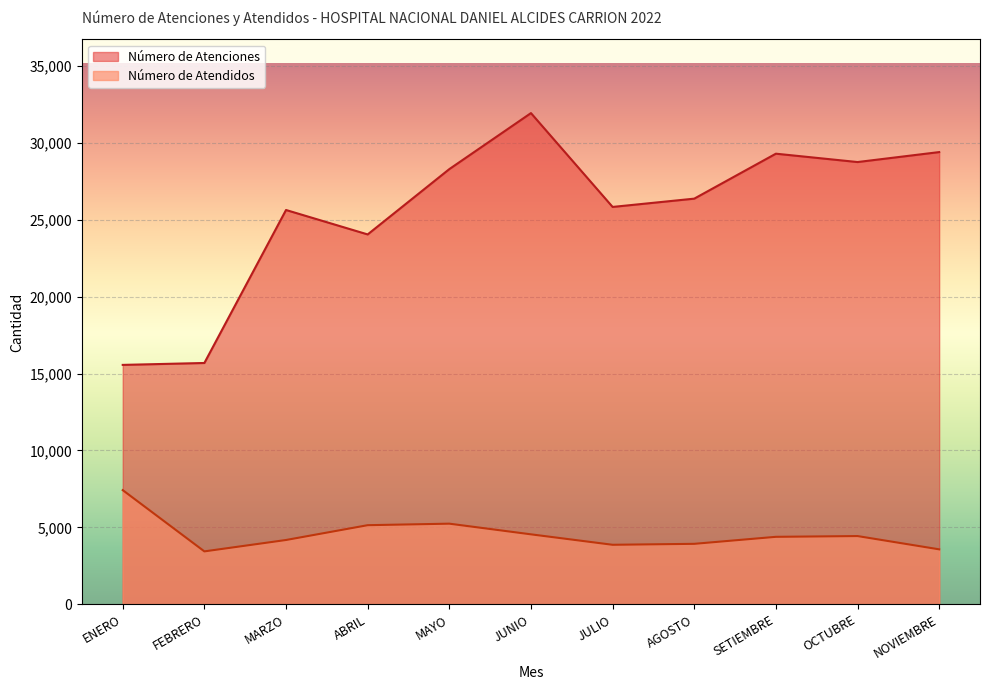

Between JUNIO and SETIEMBRE, which series saw the biggest shift?

Número de Atenciones